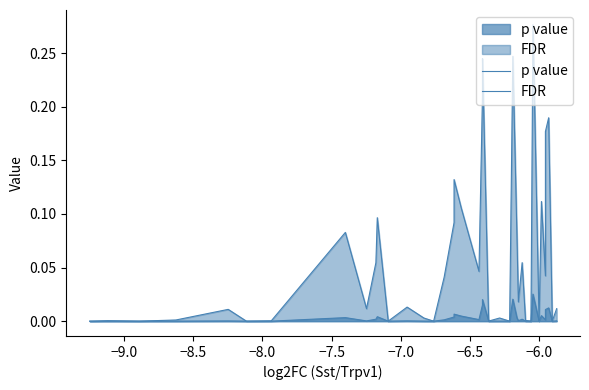

What are all the series names shown in the legend?

p value, FDR